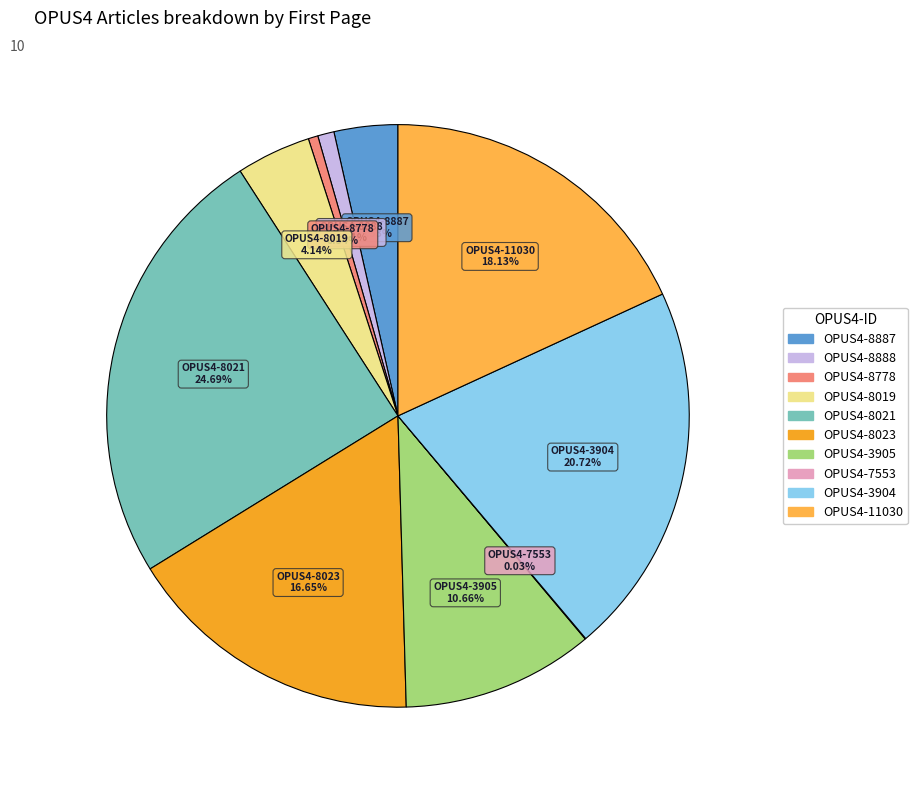

Which category has the biggest portion of the pie?

OPUS4-8021